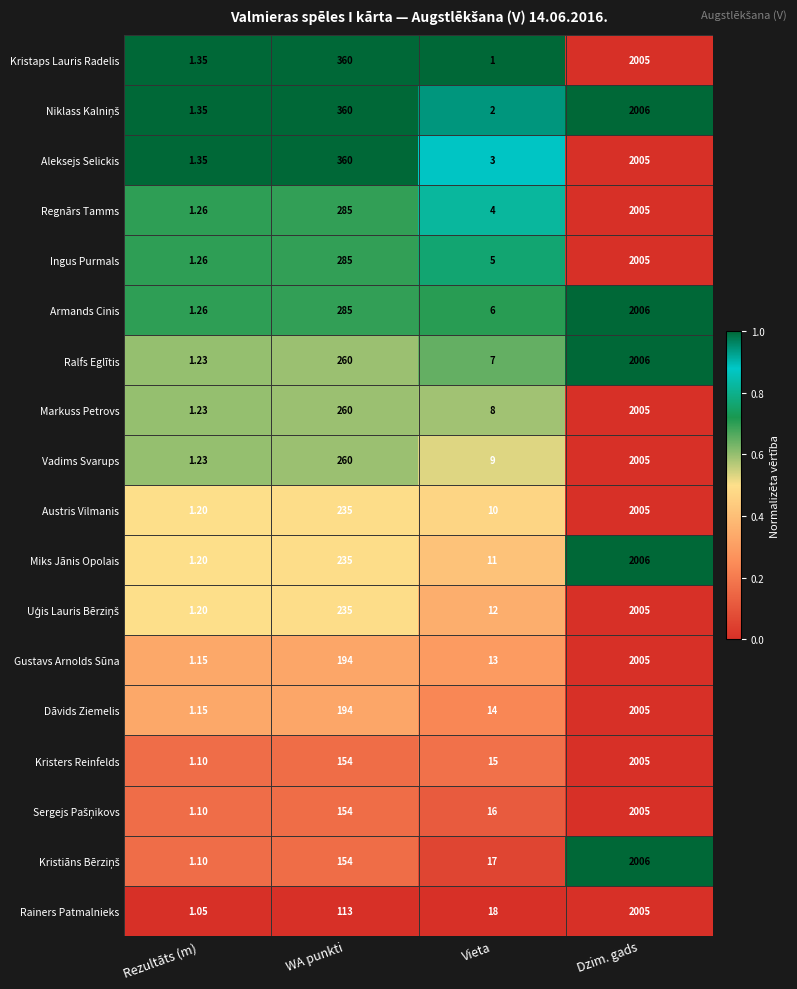

At which label is Dāvids Ziemelis closest to 1003?

WA punkti